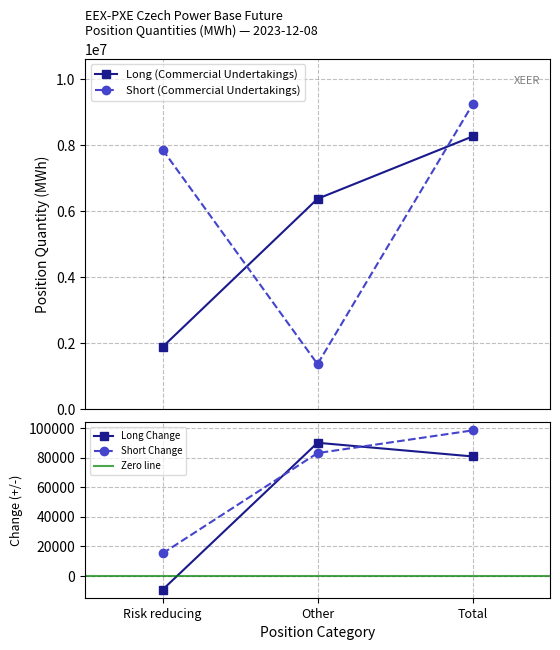

At Risk reducing, list the series in order from smallest to largest.

Long (Commercial Undertakings), Short (Commercial Undertakings)